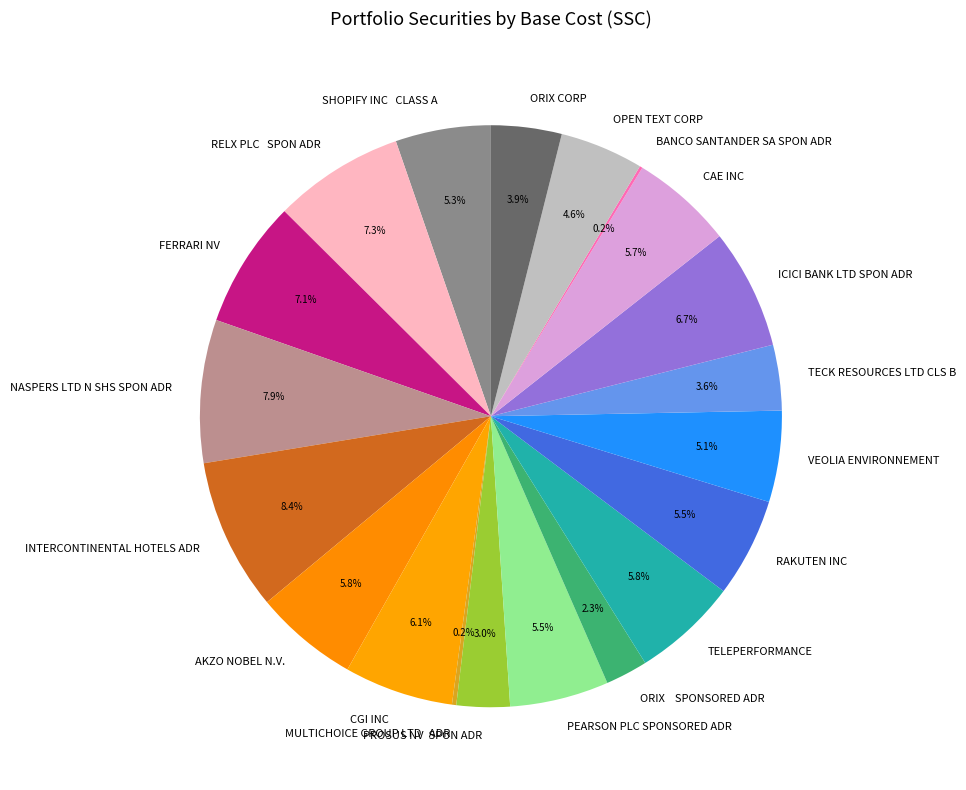

How much of the chart is everything except AKZO NOBEL N.V.?

94.2%